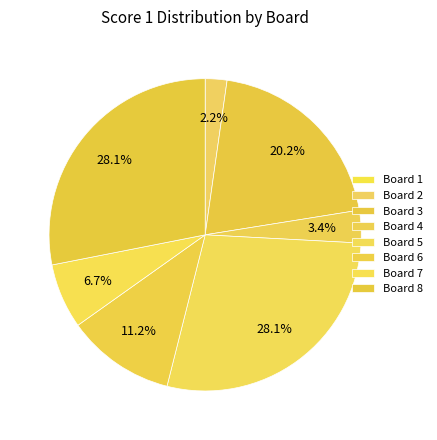

True or false: Board 1 accounts for 0% of the total.

True